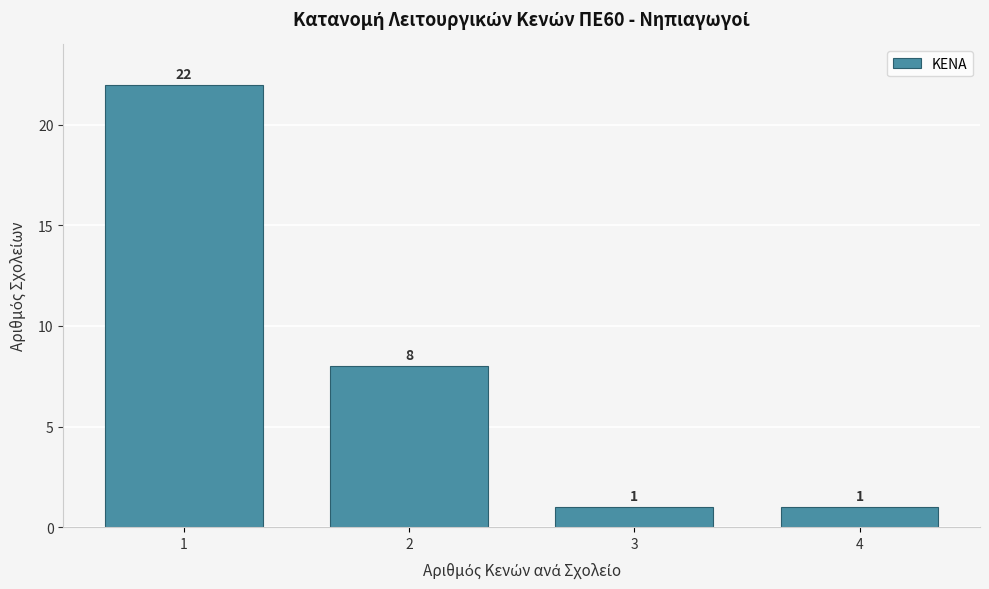

Reading left to right, list all the values displayed in this chart.

1=22	2=8	3=1	4=1